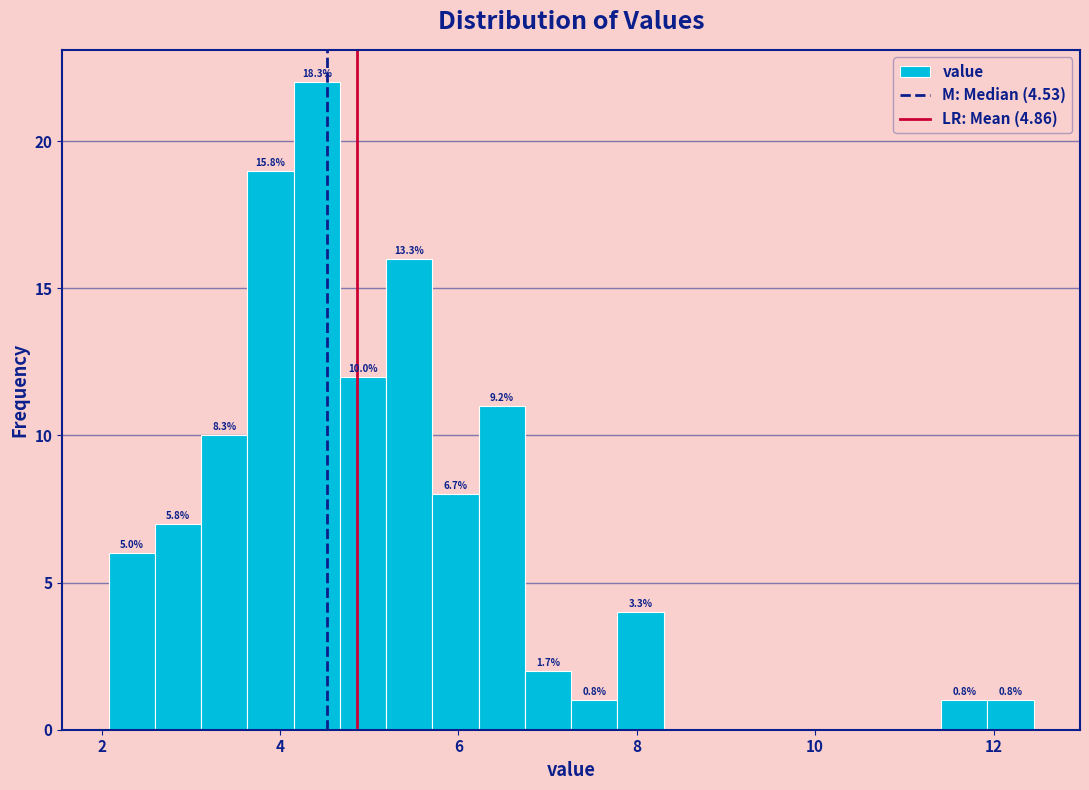

Around what value on the x-axis is the tallest bar? Give the approximate position of its centre, as read against the axis.

4.4